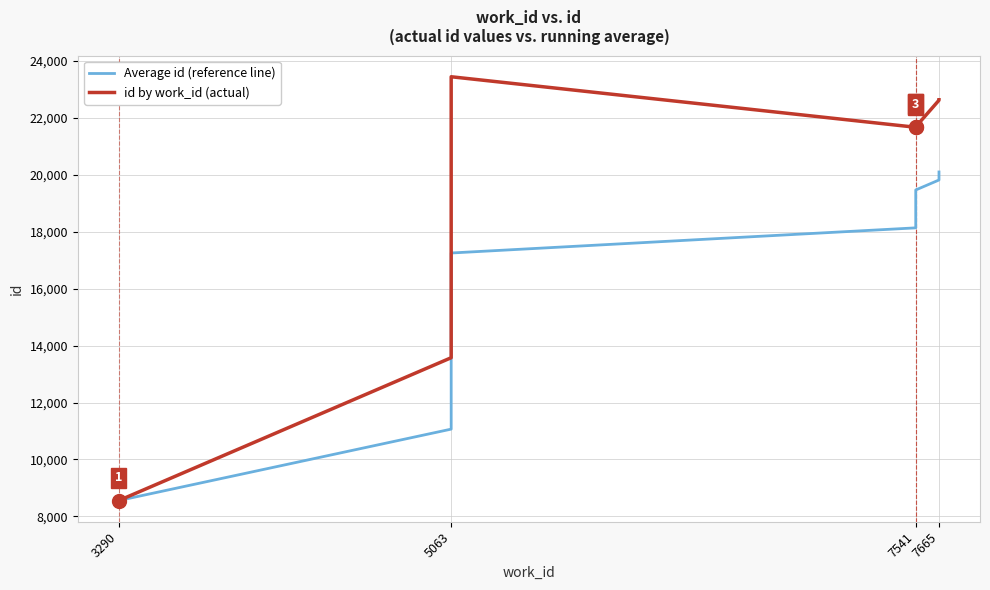

The Average id (reference line) series shows 20101.8 at 7665. True or false?

True